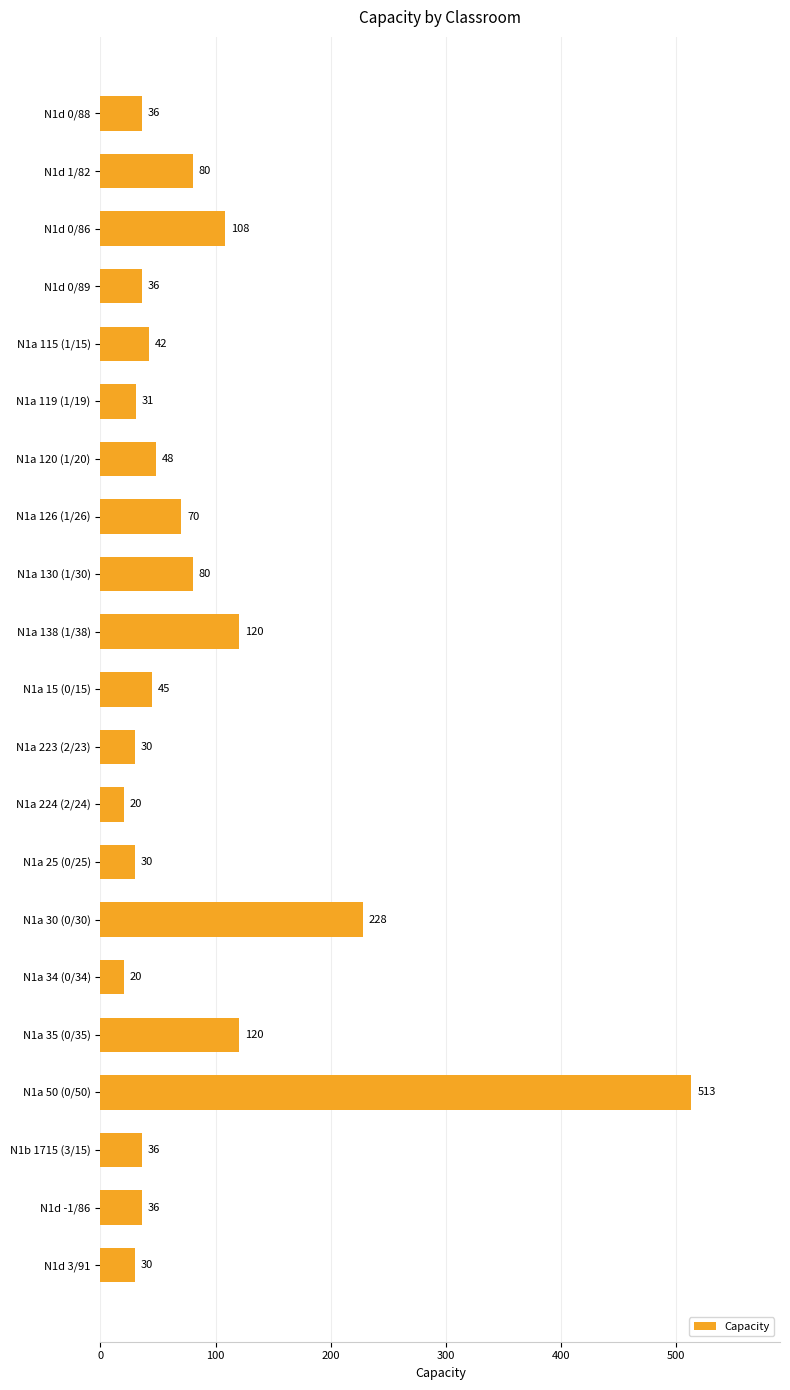

Reading bottom to top, extract all data points from this chart.

30	36	36	513	120	20	228	30	20	30	45	120	80	70	48	31	42	36	108	80	36